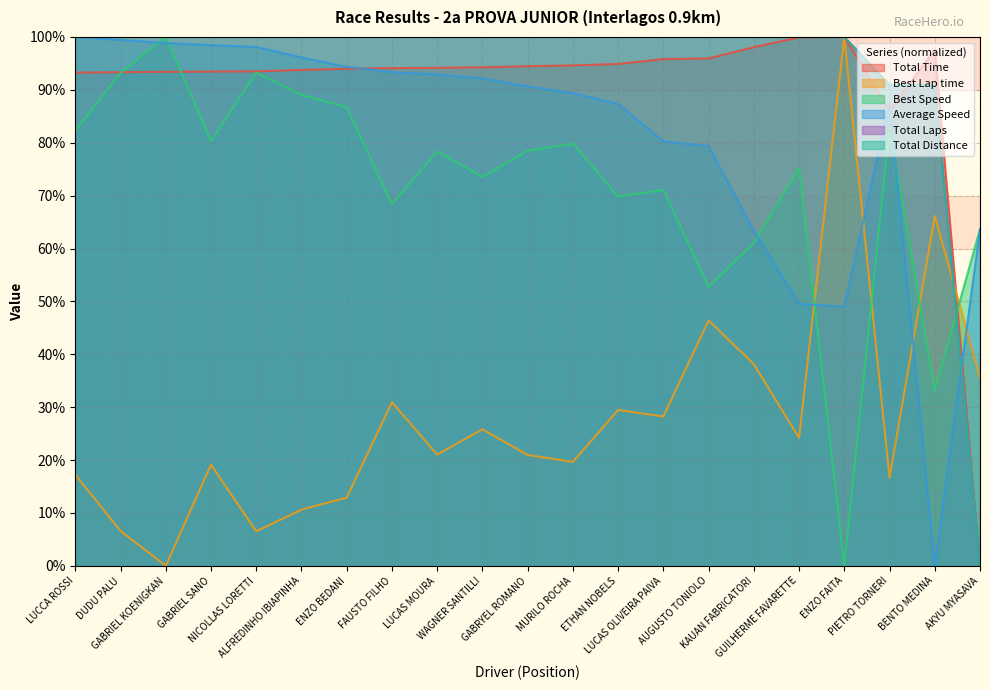

True or false: Total Distance has a value of 48.1 at GABRIEL SANO.

False